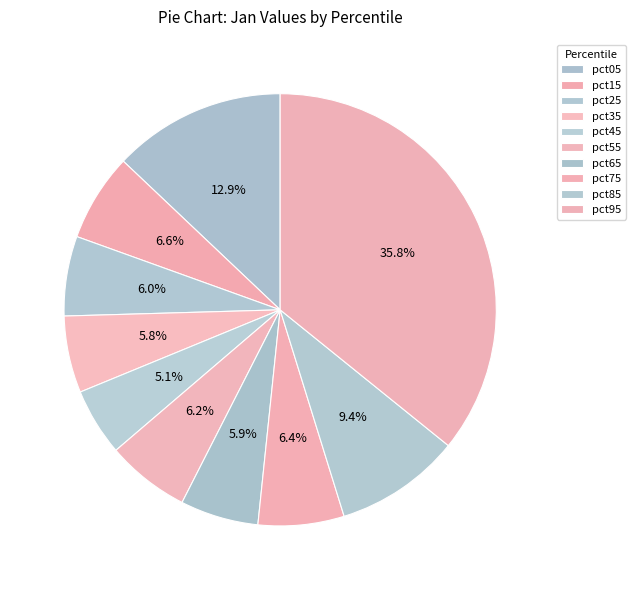

Count the number of slices in the pie.

10